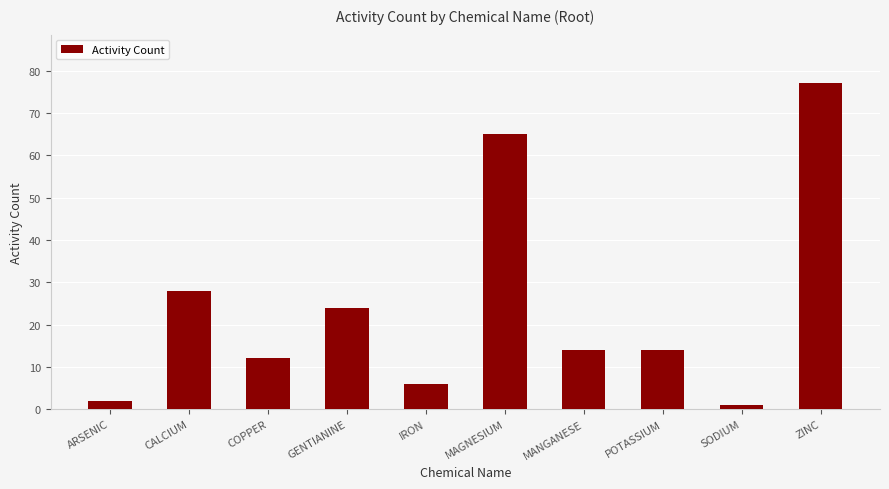

Read the value at POTASSIUM, to the nearest 5.

15